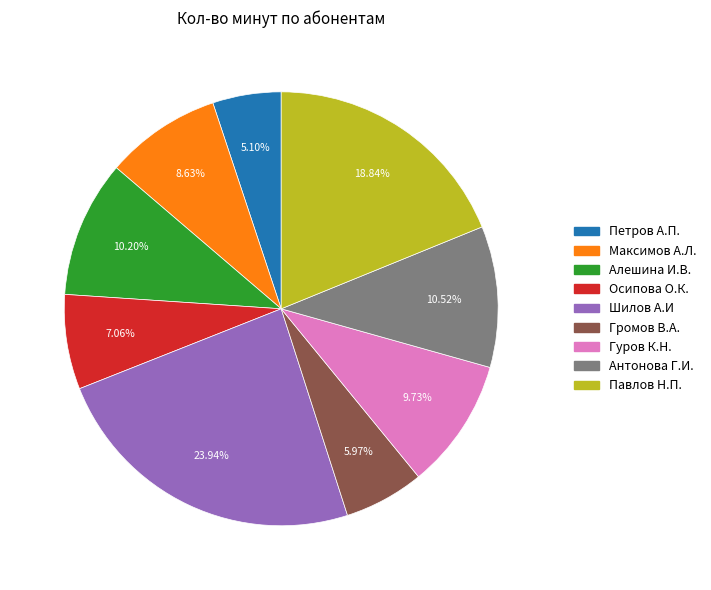

True or false: Антонова Г.И. accounts for 11% of the total.

True